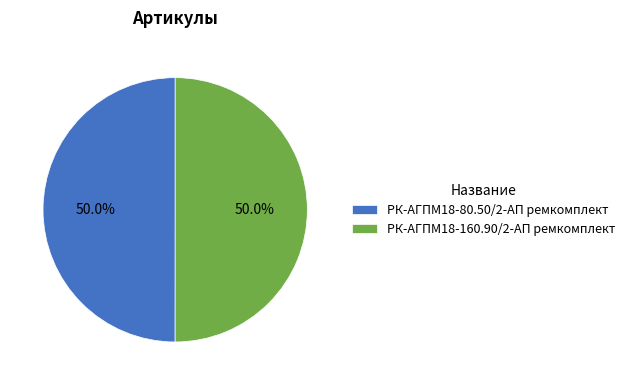

Approximately how many times larger is the value at РК-АГПМ18-160.90/2-АП ремкомплект compared to РК-АГПМ18-80.50/2-АП ремкомплект?

1.0